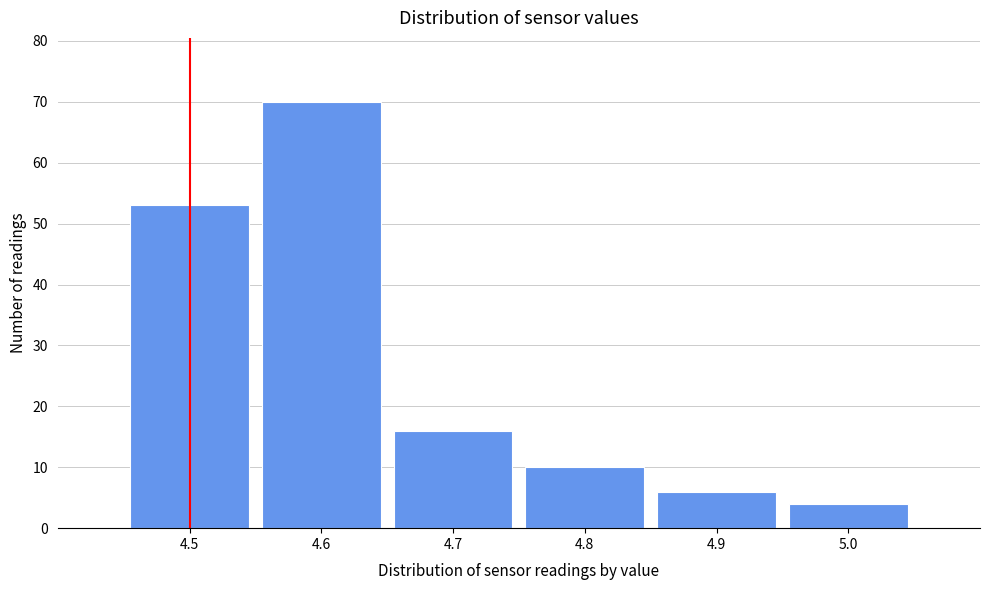

Reading right to left, extract all data points from this chart.

5.0=4	4.9=6	4.8=10	4.7=16	4.6=70	4.5=53